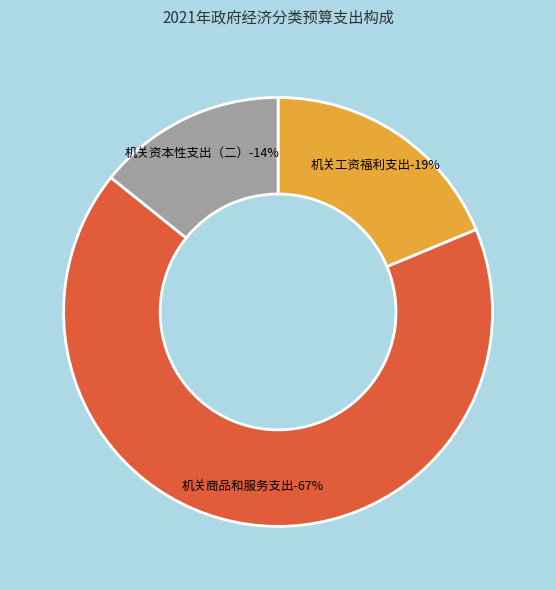

Does any single category account for the majority?

Yes